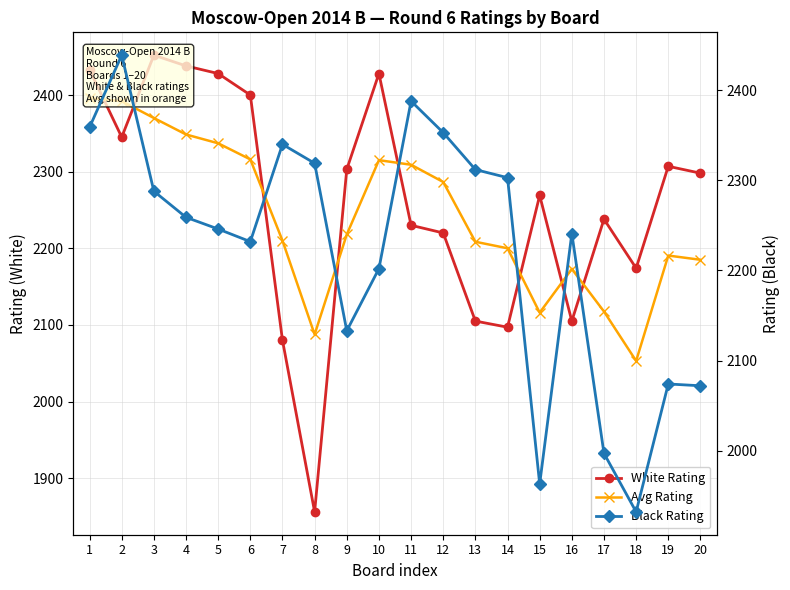

Which series has the largest range (max minus min)?

White Rating